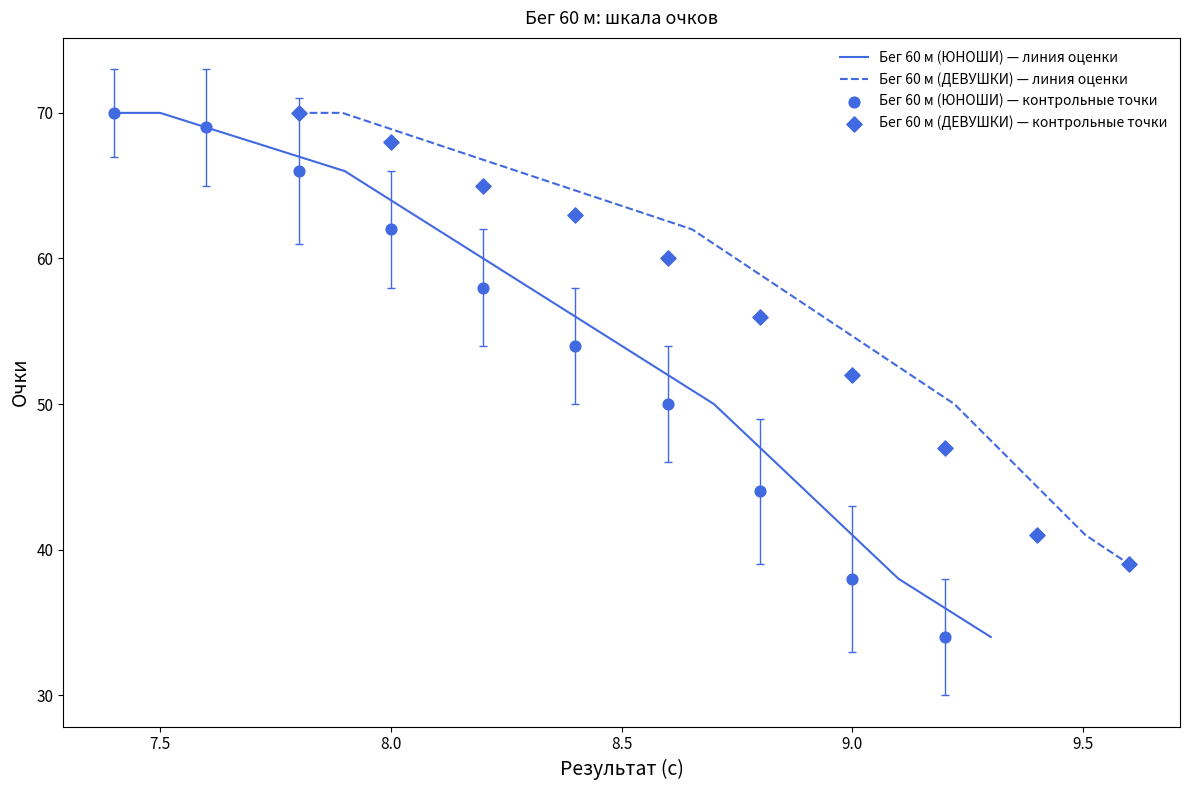

Is the value of Бег 60 м (ДЕВУШКИ) at 10.0 greater than the value of Бег 60 м (ЮНОШИ) at 9.5?

No